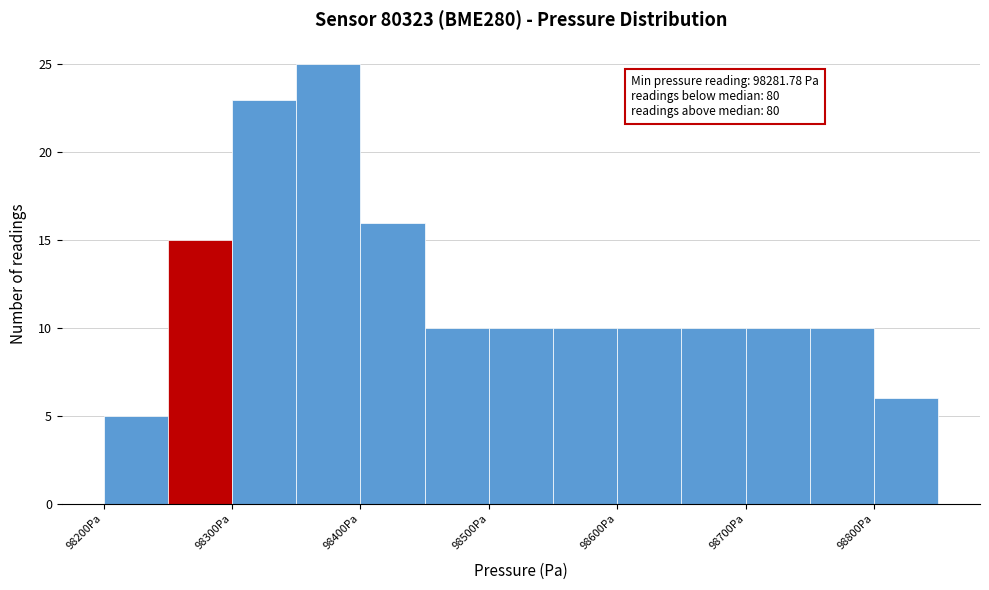

Over which range of the x-axis is the bar tallest?

98350 to 98400